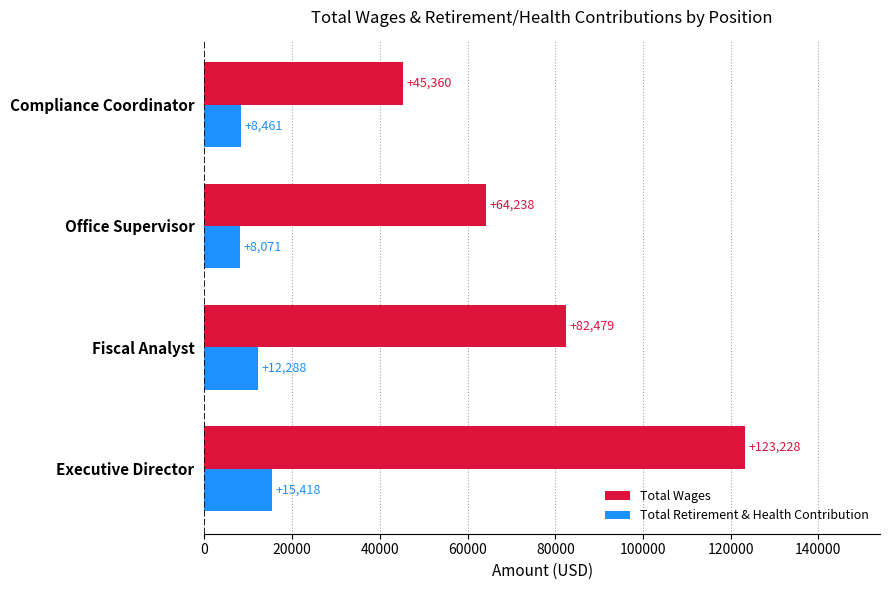

What is the sum of all Total Wages values?

315305